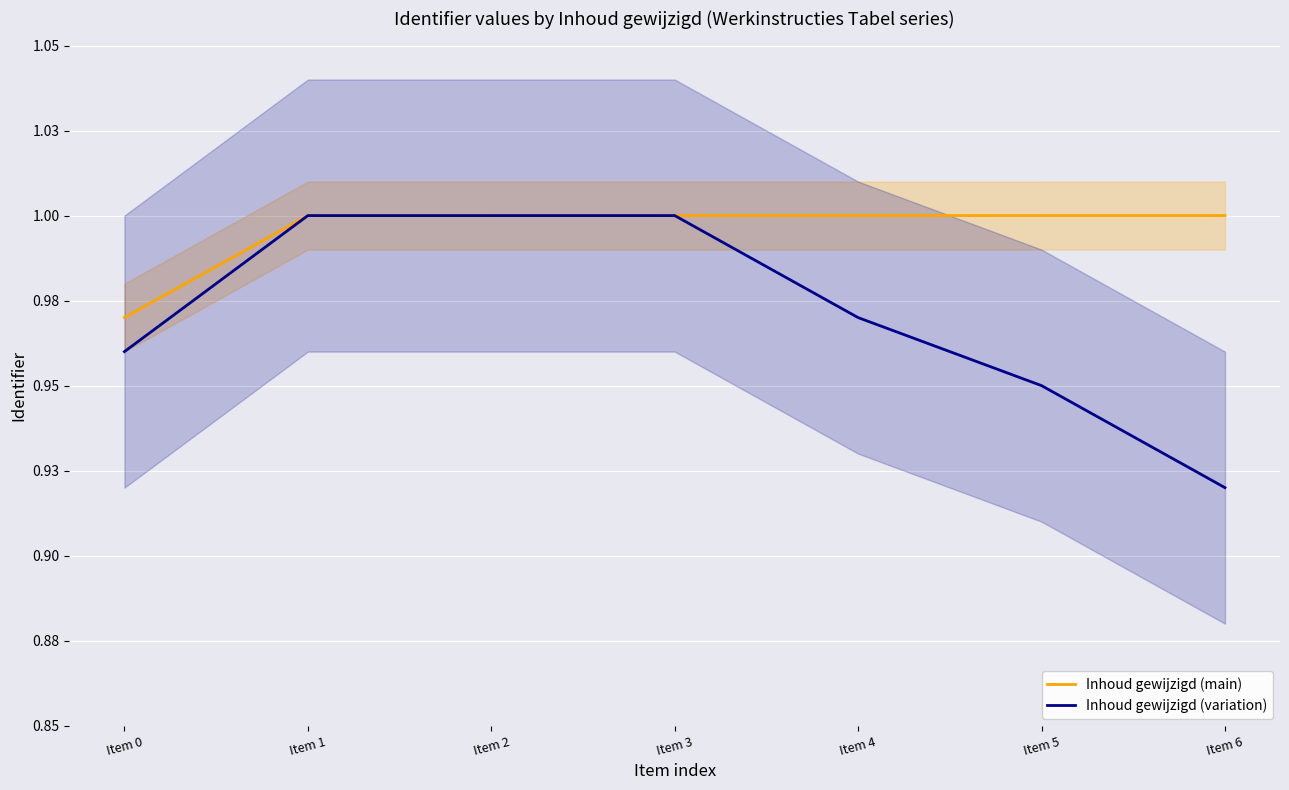

What is the minimum value shown in the chart?

0.9